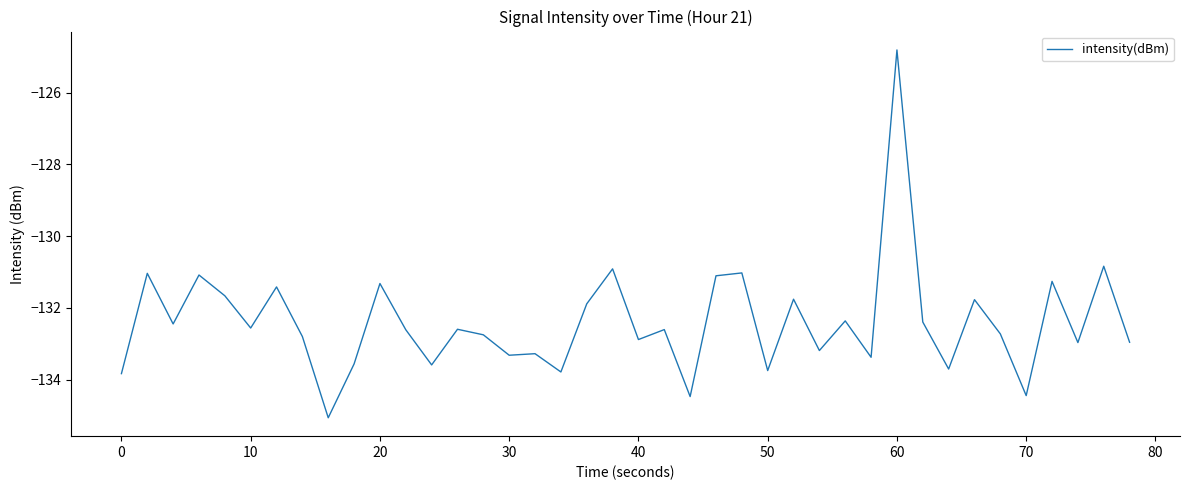

What is the greatest value displayed?

-124.8